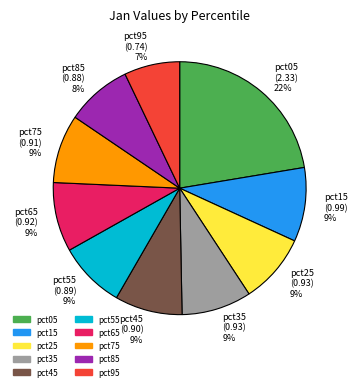

Combined, do pct45 (0.90) 9% and pct35 (0.93) 9% account for over 50%?

No